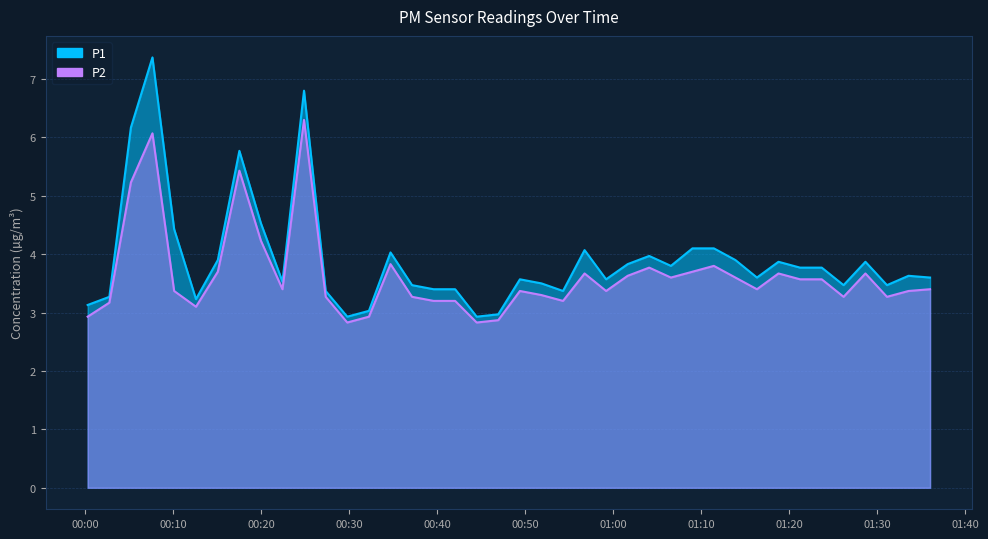

What is the value of the P1 point at the 34th from the left?

3.8